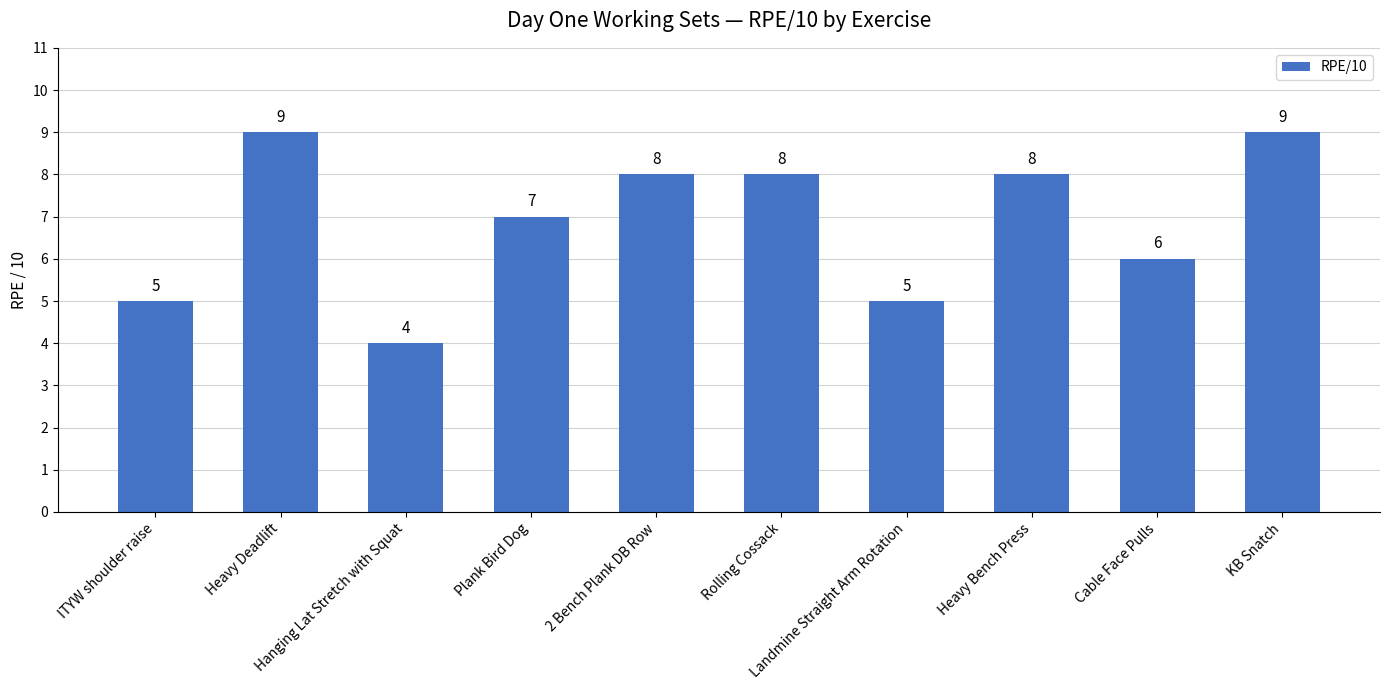

What is the maximum value shown in the chart?

9